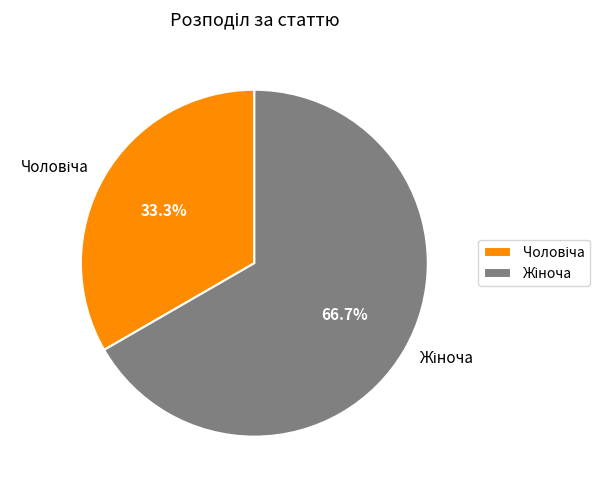

How many segments does this pie chart have?

2